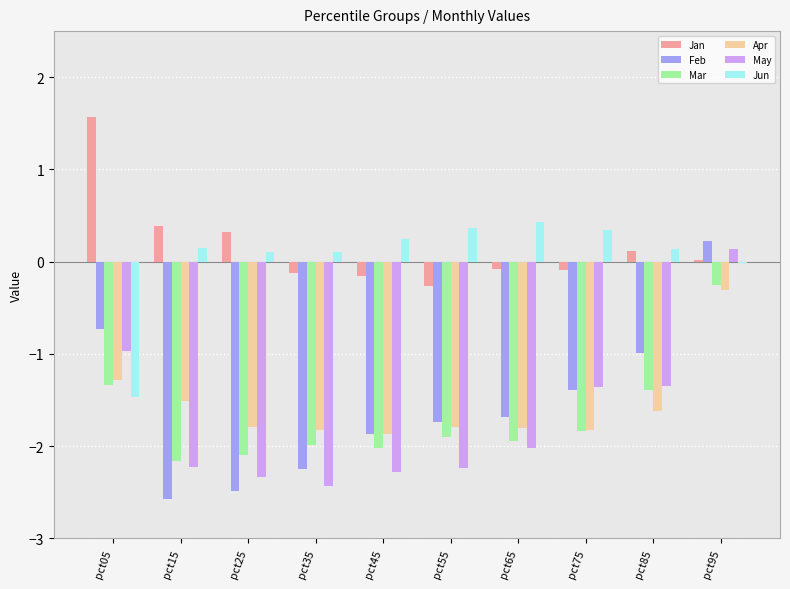

Are the bars horizontal?

No